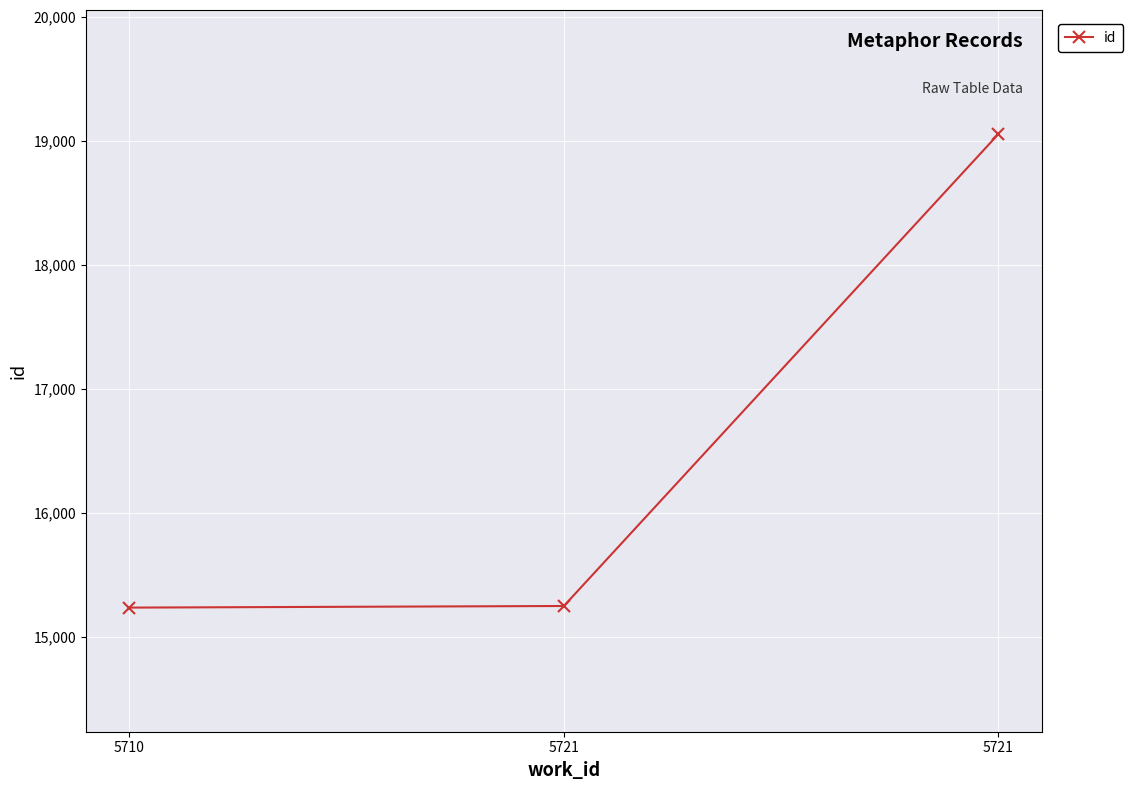

What is the ratio of the value at 5721 to the value at 5721?

1.2